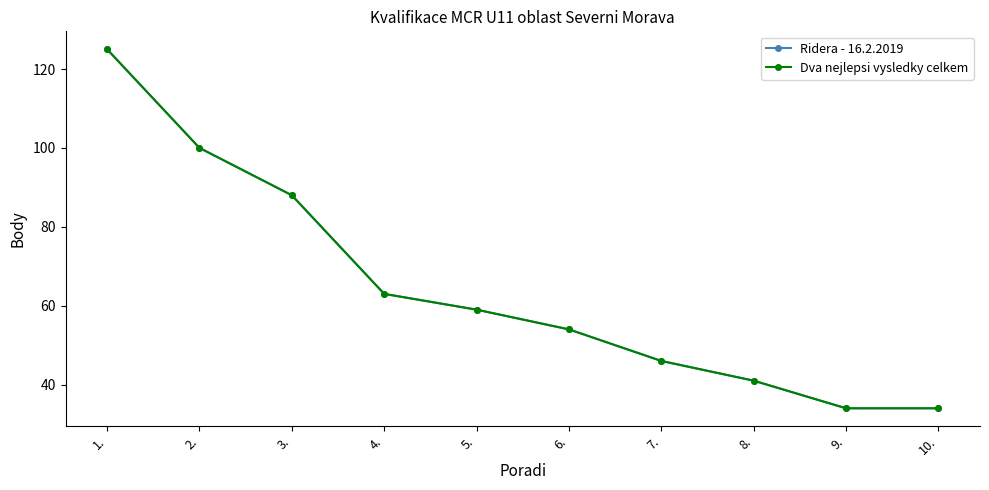

At which category is the sum across all series the highest?

1.